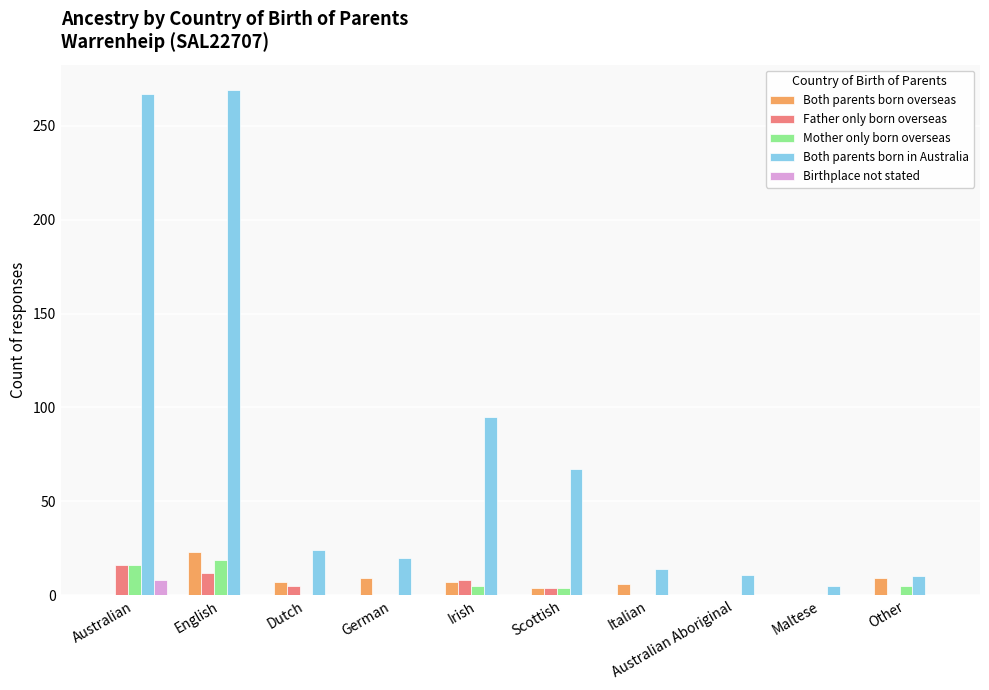

Count the number of data series in this chart.

5